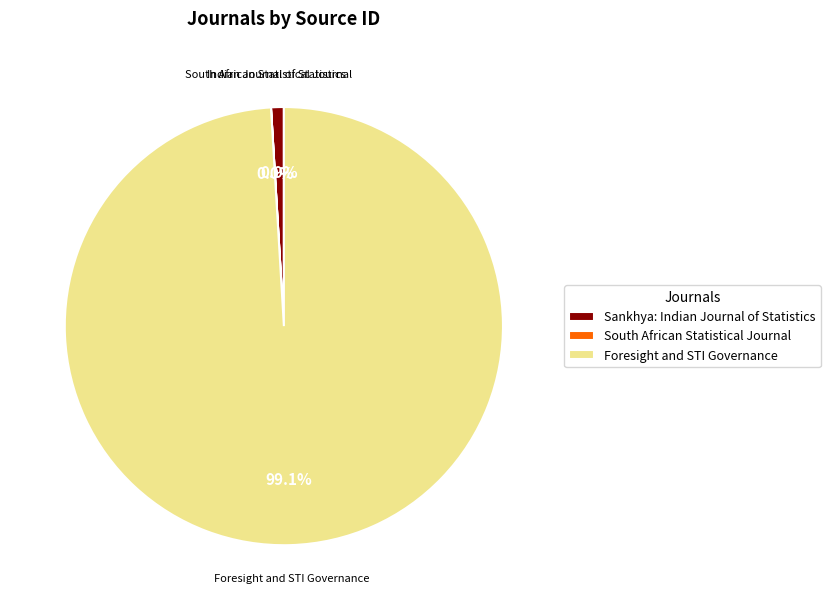

Is there a majority slice in this chart?

Yes